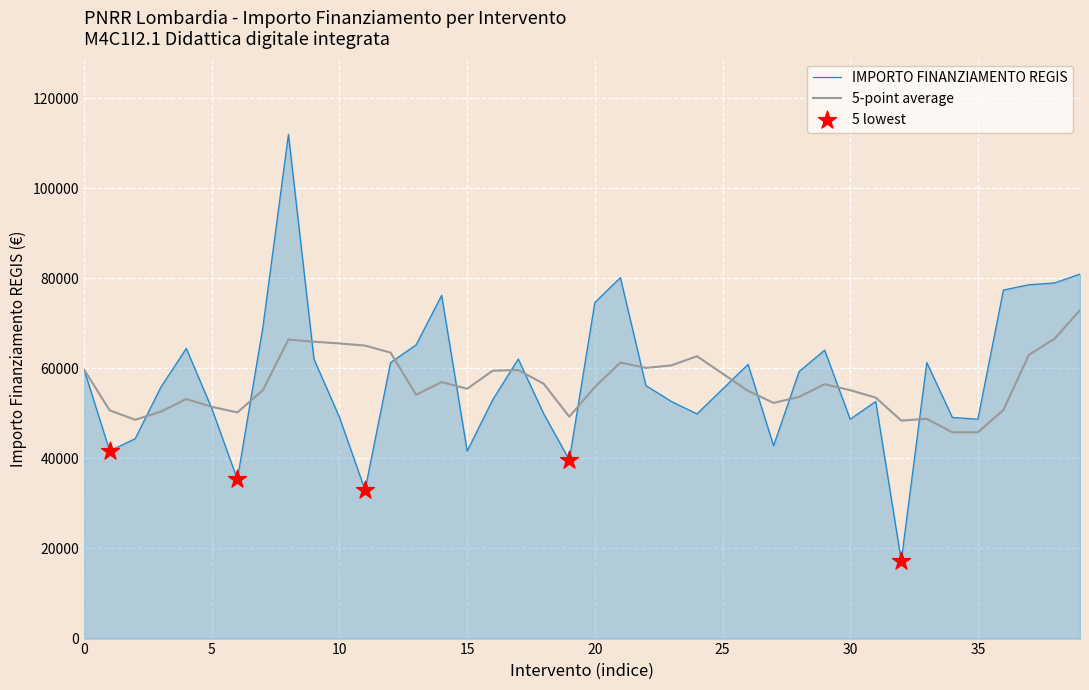

Which series has the largest range (max minus min)?

IMPORTO FINANZIAMENTO REGIS